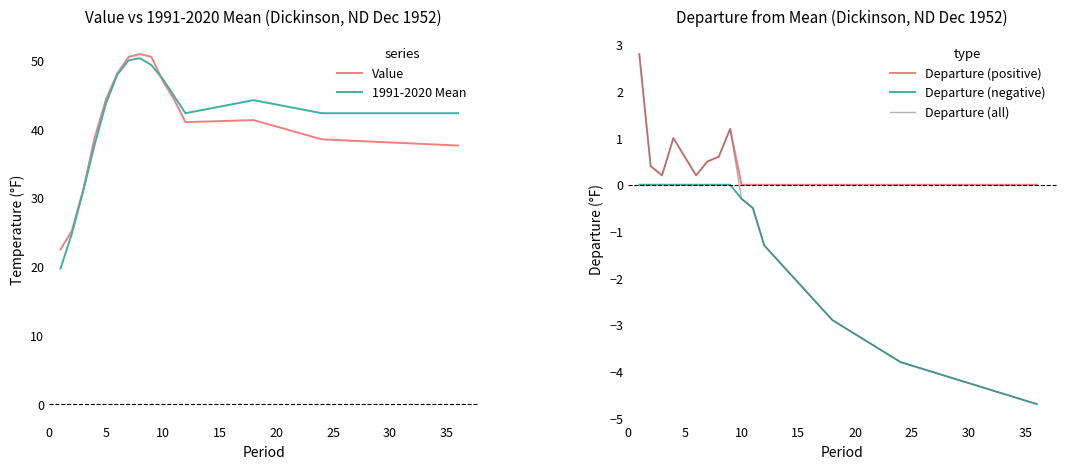

What is the minimum value for Departure (negative)?

-4.7